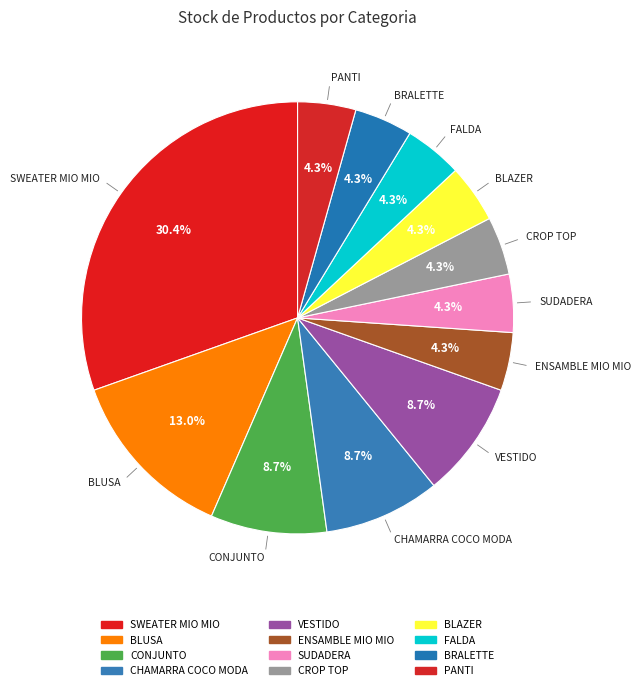

Count the number of slices in the pie.

12